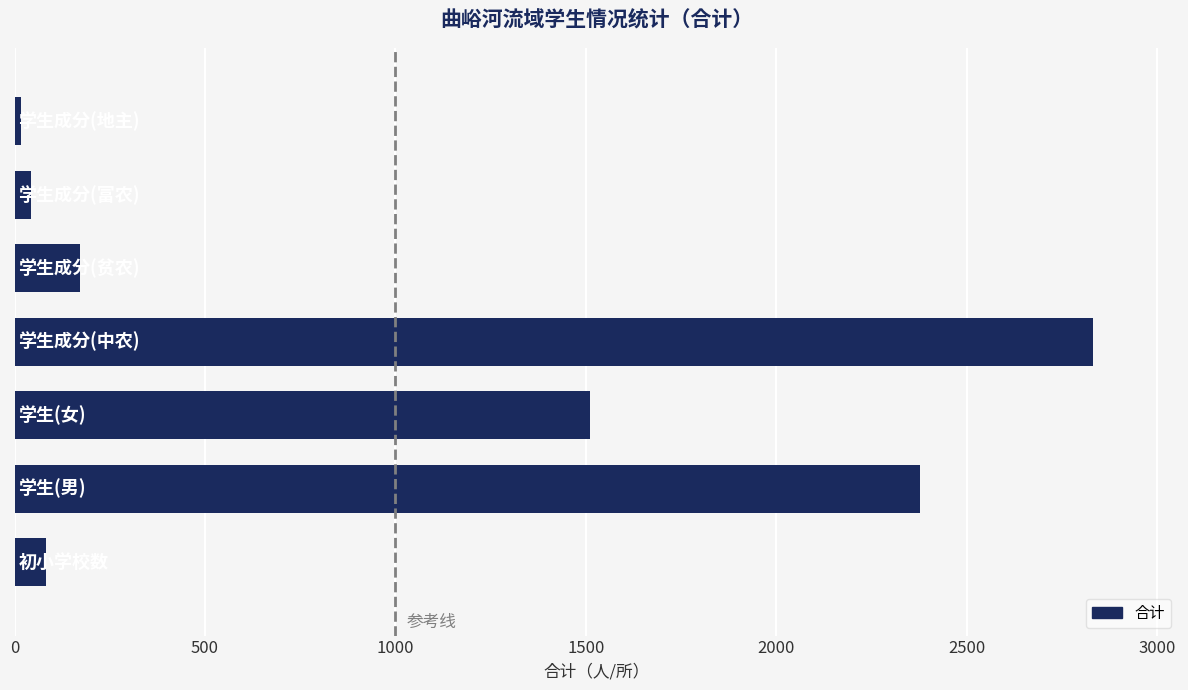

What is the sum of all values?

7032